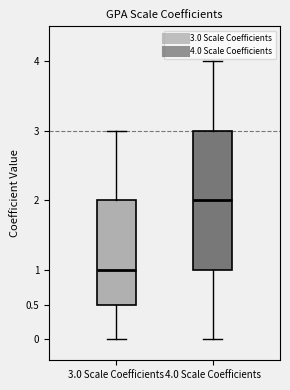

Reading left to right, transcribe this box plot: for each box, give where its median line is, the range the box spans, and where its two whiskers end, as read against the y-axis. The values are not printed on the chart, so give them approximately, as read against the axis.

3.0 Scale Coefficients: median 1.0, box 0.5 to 2.0, whiskers 0.0 to 3.0
4.0 Scale Coefficients: median 2.0, box 1.0 to 3.0, whiskers 0.0 to 4.0